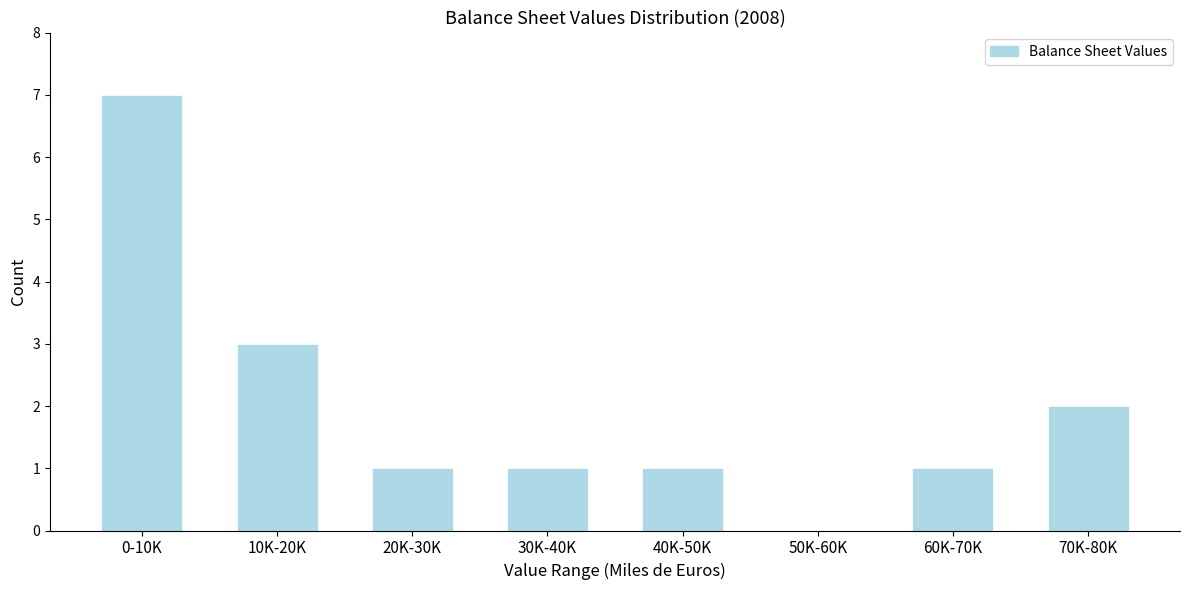

Reading left to right, list all the values displayed in this chart.

0-10K=7	10K-20K=3	20K-30K=1	30K-40K=1	40K-50K=1	50K-60K=0	60K-70K=1	70K-80K=2